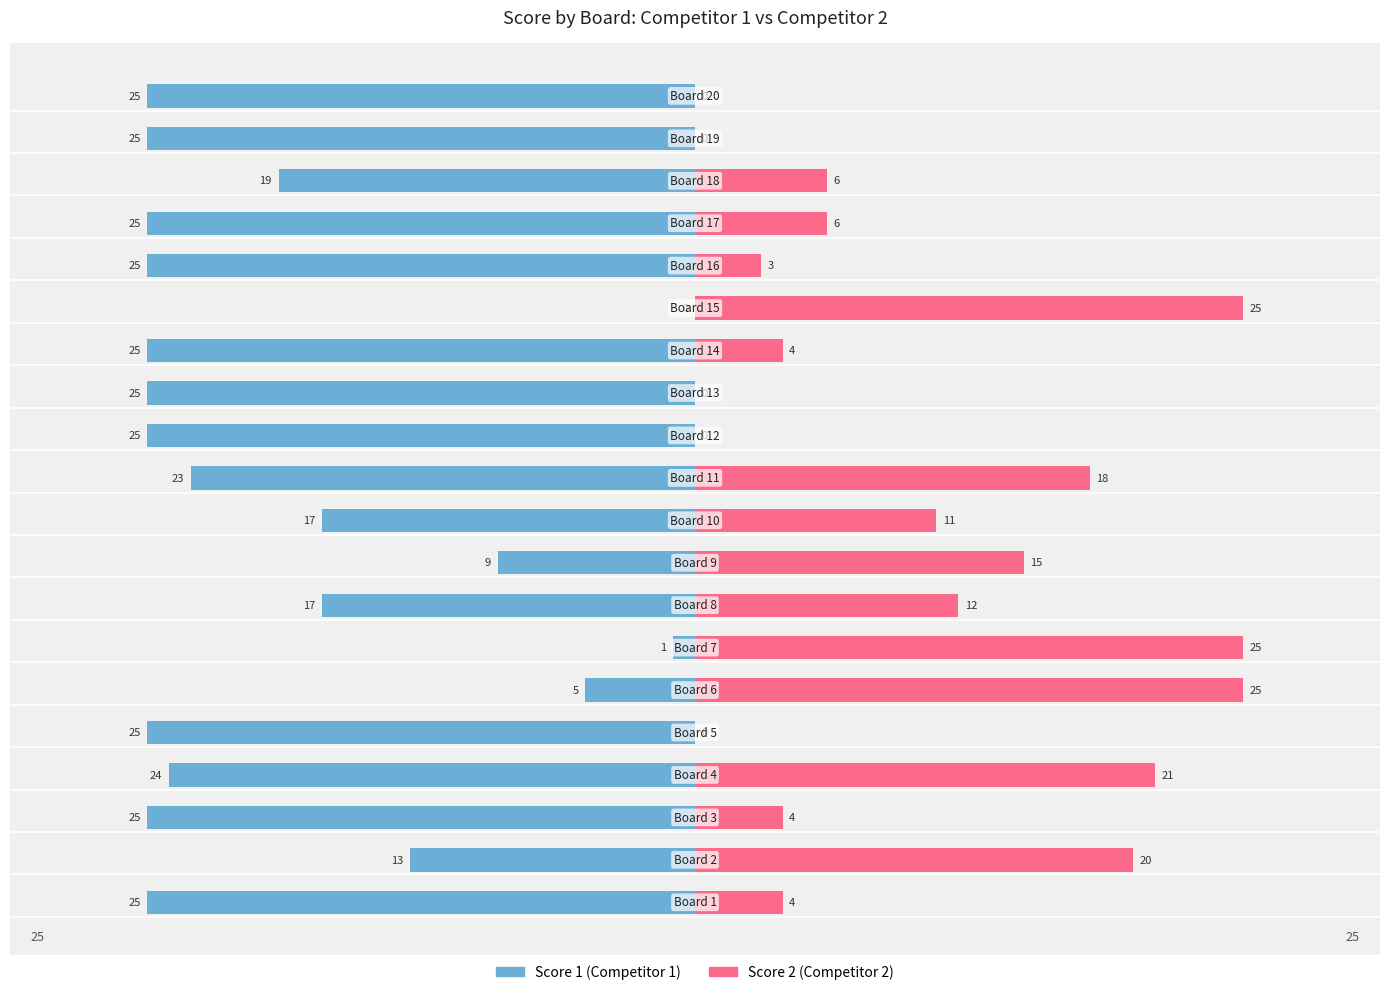

At which label is Score 1 closest to 12?

Board 2